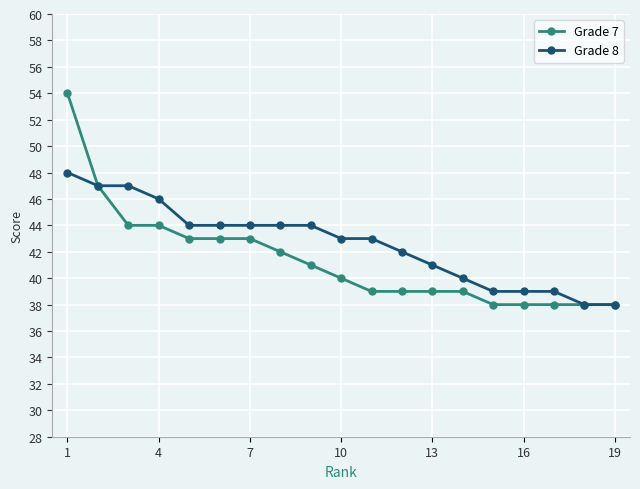

What is the value of the Grade 7 point at the 17th from the left?

38